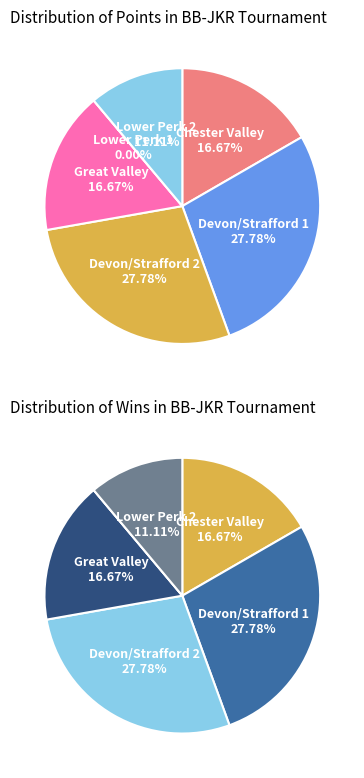

Between Chester Valley and Devon/Strafford 2, which is larger?

Devon/Strafford 2